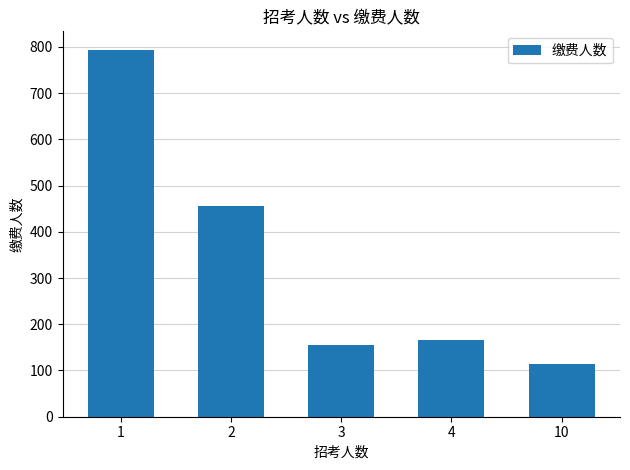

What is the greatest value displayed?

794